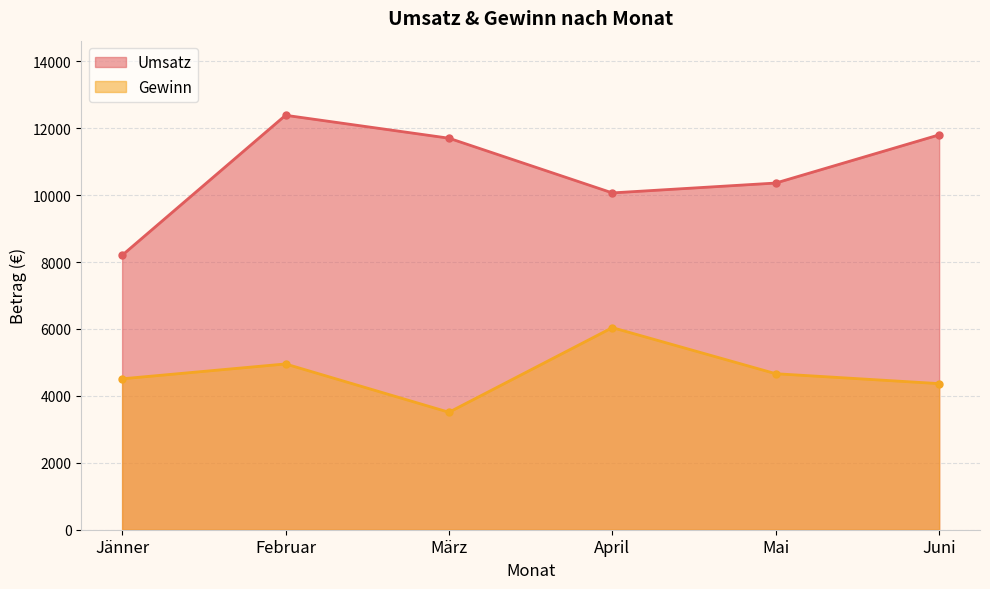

Does the chart have visible grid lines?

Yes